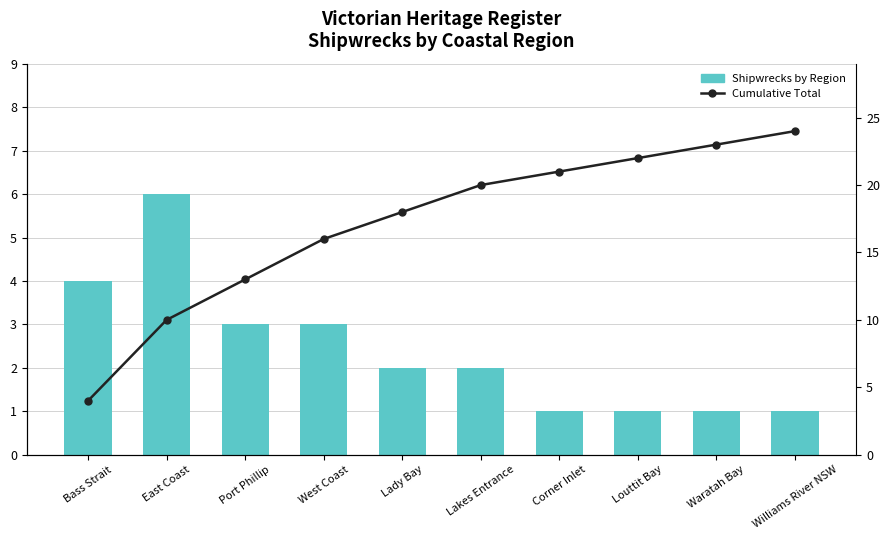

What is the approximate value of Cumulative Total at East Coast?

10